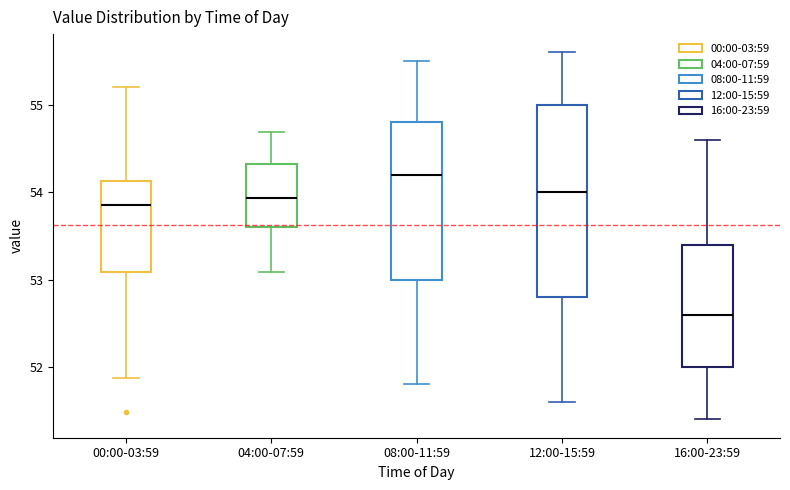

Reading left to right, transcribe this box plot: for each box, give where its median line is, the range the box spans, and where its two whiskers end, as read against the y-axis. The values are not printed on the chart, so give them approximately, as read against the axis.

00:00-03:59: median 53.9, box 53.1 to 54.1, whiskers 51.9 to 55.2
04:00-07:59: median 53.9, box 53.6 to 54.3, whiskers 53.1 to 54.7
08:00-11:59: median 54.2, box 53.0 to 54.8, whiskers 51.8 to 55.5
12:00-15:59: median 54.0, box 52.8 to 55.0, whiskers 51.6 to 55.6
16:00-23:59: median 52.6, box 52.0 to 53.4, whiskers 51.4 to 54.6